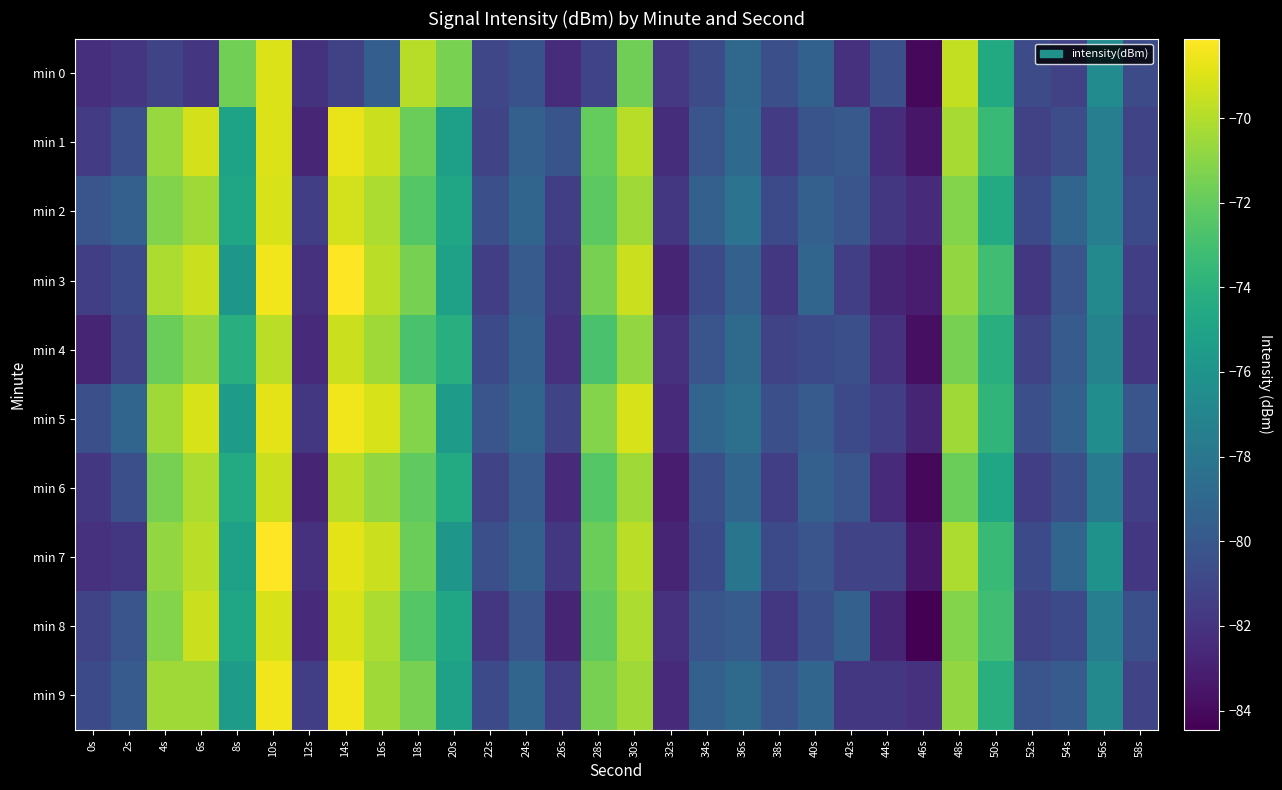

Reading left to right, transcribe all the data shown in this chart.

min 0: 0s=-82.3	2s=-81.9	4s=-81.1	6s=-81.9	8s=-71.6	10s=-69.0	12s=-82.1	14s=-81.3	16s=-79.6	18s=-69.9	20s=-71.4	22s=-81.0	24s=-80.3	26s=-82.4	28s=-81.2	30s=-71.7	32s=-81.8	34s=-80.6	36s=-79.0	38s=-80.5	40s=-79.4	42s=-82.1	44s=-80.5	46s=-84.1	48s=-69.6	50s=-74.6	52s=-80.7	54s=-81.3	56s=-76.6	58s=-80.6
min 1: 0s=-81.5	2s=-80.5	4s=-70.6	6s=-69.2	8s=-75.0	10s=-69.0	12s=-82.7	14s=-68.7	16s=-69.4	18s=-71.8	20s=-75.2	22s=-81.1	24s=-79.5	26s=-80.2	28s=-72.0	30s=-69.9	32s=-82.3	34s=-80.1	36s=-78.9	38s=-81.6	40s=-80.2	42s=-79.9	44s=-82.3	46s=-83.5	48s=-70.2	50s=-73.5	52s=-81.2	54s=-80.6	56s=-77.5	58s=-81.1
min 2: 0s=-80.1	2s=-79.5	4s=-71.2	6s=-70.5	8s=-74.8	10s=-69.1	12s=-81.5	14s=-69.2	16s=-70.1	18s=-72.5	20s=-74.8	22s=-80.5	24s=-79.1	26s=-81.5	28s=-72.2	30s=-70.5	32s=-81.8	34s=-79.5	36s=-78.2	38s=-80.8	40s=-79.5	42s=-80.1	44s=-81.8	46s=-82.5	48s=-71.1	50s=-74.5	52s=-80.8	54s=-79.1	56s=-77.5	58s=-80.8
min 3: 0s=-81.5	2s=-80.8	4s=-70.1	6s=-69.5	8s=-75.8	10s=-68.5	12s=-82.1	14s=-68.1	16s=-69.8	18s=-71.5	20s=-75.1	22s=-81.5	24s=-79.8	26s=-81.8	28s=-71.5	30s=-69.5	32s=-82.8	34s=-80.8	36s=-79.5	38s=-81.8	40s=-79.1	42s=-81.5	44s=-82.8	46s=-83.1	48s=-70.8	50s=-73.1	52s=-81.8	54s=-80.1	56s=-76.8	58s=-81.5
min 4: 0s=-82.8	2s=-81.1	4s=-71.8	6s=-70.8	8s=-74.1	10s=-69.8	12s=-82.5	14s=-69.5	16s=-70.5	18s=-72.8	20s=-74.1	22s=-80.8	24s=-79.5	26s=-82.1	28s=-72.8	30s=-70.8	32s=-82.1	34s=-80.1	36s=-78.8	38s=-81.1	40s=-80.8	42s=-80.5	44s=-82.1	46s=-83.8	48s=-71.5	50s=-74.1	52s=-81.1	54s=-79.8	56s=-77.1	58s=-81.8
min 5: 0s=-80.5	2s=-79.1	4s=-70.5	6s=-69.1	8s=-75.5	10s=-68.8	12s=-81.8	14s=-68.5	16s=-69.1	18s=-71.1	20s=-75.5	22s=-80.1	24s=-79.1	26s=-81.1	28s=-71.1	30s=-69.1	32s=-82.5	34s=-79.1	36s=-78.5	38s=-80.5	40s=-79.8	42s=-80.8	44s=-81.5	46s=-82.8	48s=-70.5	50s=-73.8	52s=-80.5	54s=-79.5	56s=-76.5	58s=-80.1
min 6: 0s=-81.8	2s=-80.5	4s=-71.5	6s=-70.1	8s=-74.5	10s=-69.5	12s=-82.8	14s=-69.8	16s=-70.8	18s=-72.1	20s=-74.5	22s=-81.1	24s=-79.8	26s=-82.5	28s=-72.5	30s=-70.5	32s=-83.1	34s=-80.5	36s=-79.1	38s=-81.5	40s=-79.5	42s=-80.1	44s=-82.5	46s=-84.1	48s=-71.8	50s=-74.8	52s=-81.5	54s=-80.5	56s=-77.8	58s=-81.5
min 7: 0s=-82.1	2s=-81.8	4s=-70.8	6s=-69.8	8s=-75.1	10s=-68.1	12s=-82.1	14s=-68.8	16s=-69.5	18s=-71.8	20s=-75.8	22s=-80.5	24s=-79.5	26s=-81.8	28s=-71.8	30s=-69.8	32s=-82.8	34s=-80.8	36s=-78.1	38s=-80.8	40s=-80.1	42s=-81.1	44s=-81.1	46s=-83.5	48s=-70.1	50s=-73.5	52s=-80.8	54s=-79.1	56s=-76.1	58s=-81.8
min 8: 0s=-81.1	2s=-80.1	4s=-71.1	6s=-69.5	8s=-74.8	10s=-69.1	12s=-82.5	14s=-69.1	16s=-70.1	18s=-72.5	20s=-74.8	22s=-81.8	24s=-80.1	26s=-82.8	28s=-72.1	30s=-70.1	32s=-82.1	34s=-80.1	36s=-79.8	38s=-81.8	40s=-80.5	42s=-79.5	44s=-82.8	46s=-84.5	48s=-71.1	50s=-73.1	52s=-81.1	54s=-80.8	56s=-77.5	58s=-80.5
min 9: 0s=-80.8	2s=-79.8	4s=-70.5	6s=-70.5	8s=-75.5	10s=-68.5	12s=-81.5	14s=-68.5	16s=-70.5	18s=-71.5	20s=-75.1	22s=-80.8	24s=-79.1	26s=-81.5	28s=-71.5	30s=-70.5	32s=-82.5	34s=-79.5	36s=-78.8	38s=-80.1	40s=-79.1	42s=-81.8	44s=-81.8	46s=-82.1	48s=-70.8	50s=-74.1	52s=-80.1	54s=-79.8	56s=-76.8	58s=-81.1